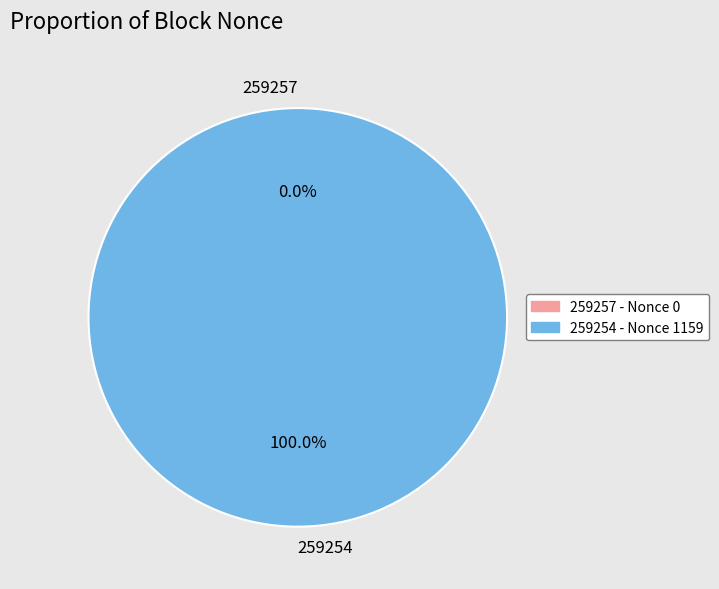

Do 259254 and 259257 together represent more than half of the pie?

Yes